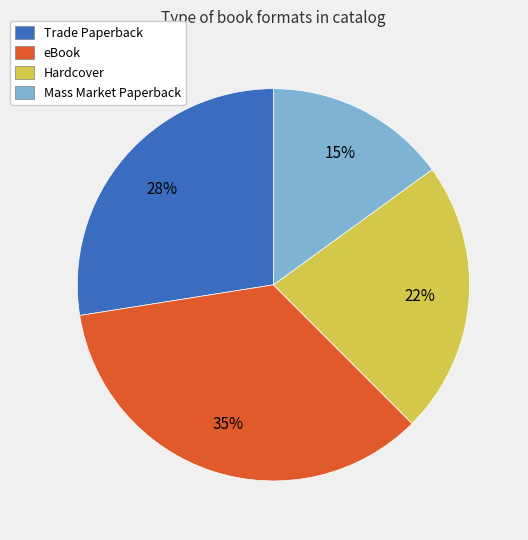

Rank the categories by value from lowest to highest.

Mass Market Paperback, Hardcover, Trade Paperback, eBook